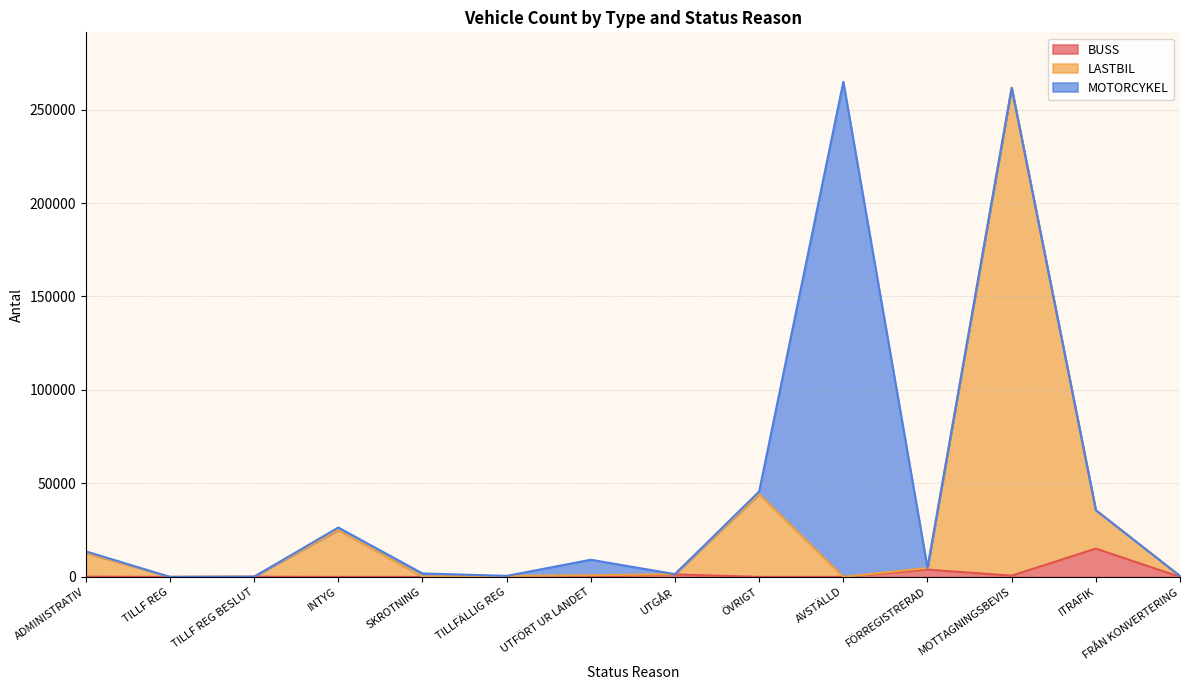

Which series changed the most between ADMINISTRATIV and UTFÖRT UR LANDET?

LASTBIL